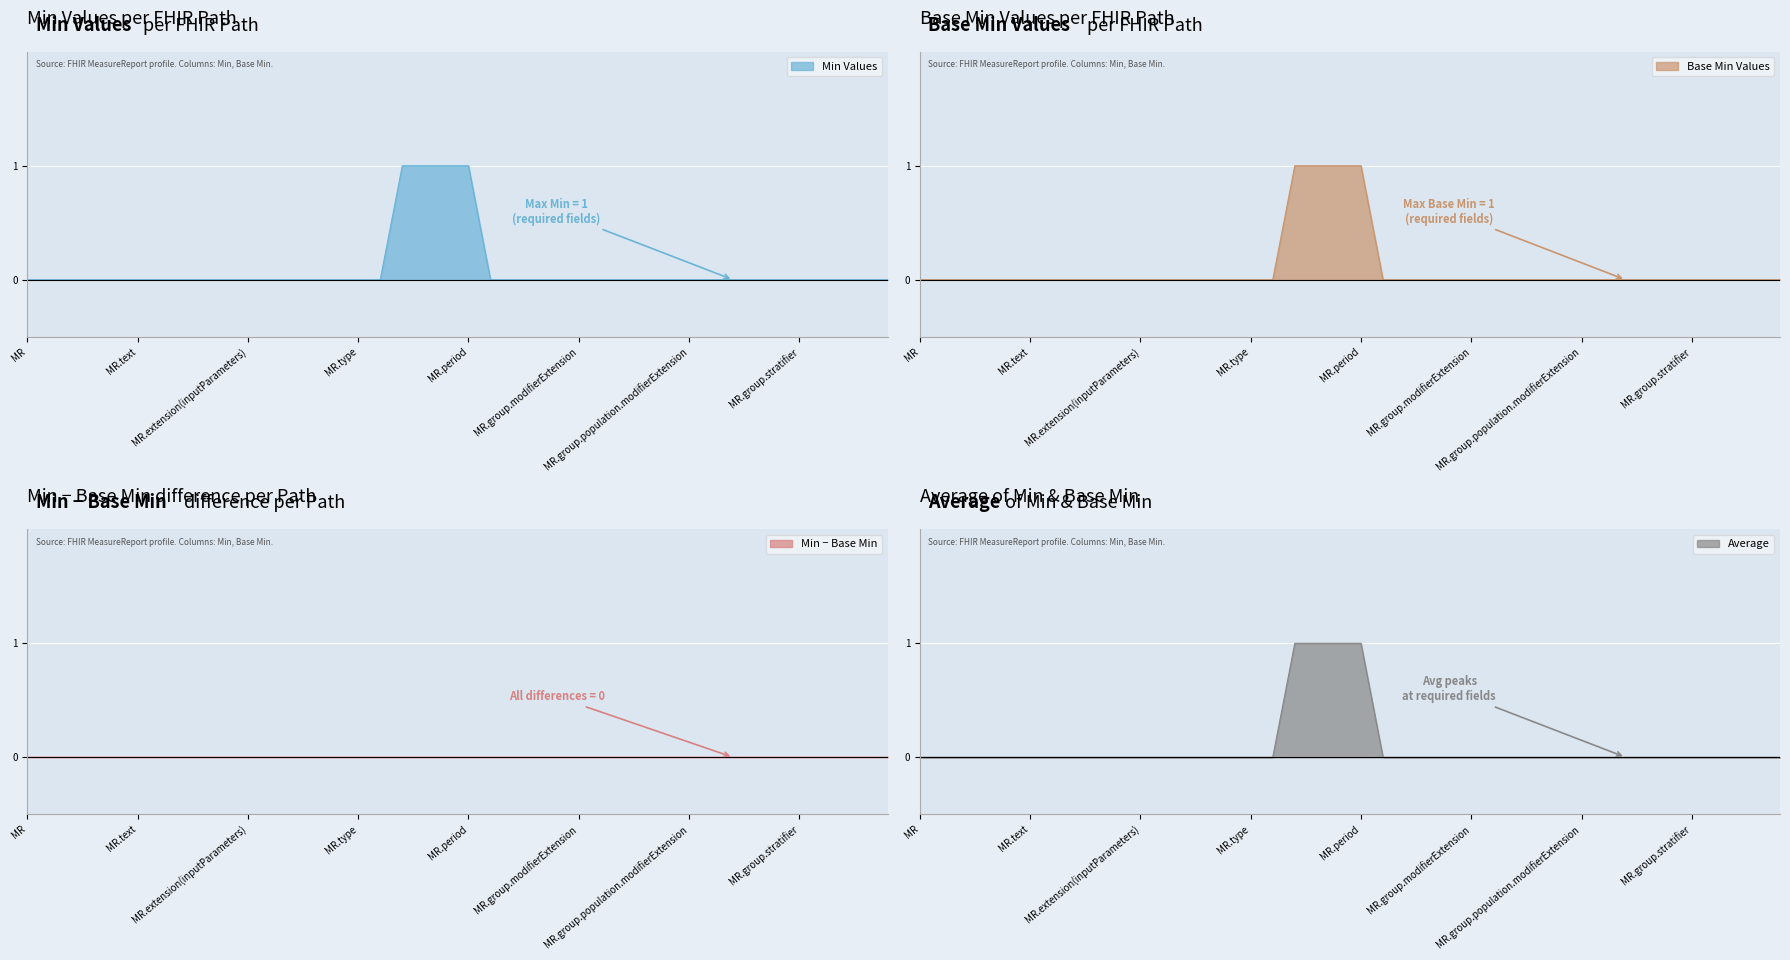

True or false: Base Min and Min cross at least once.

False